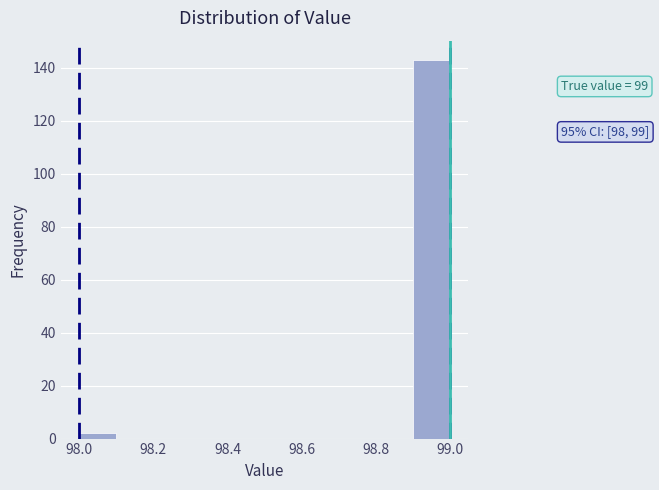

Over which range of the x-axis is the bar tallest?

98.9 to 99.0